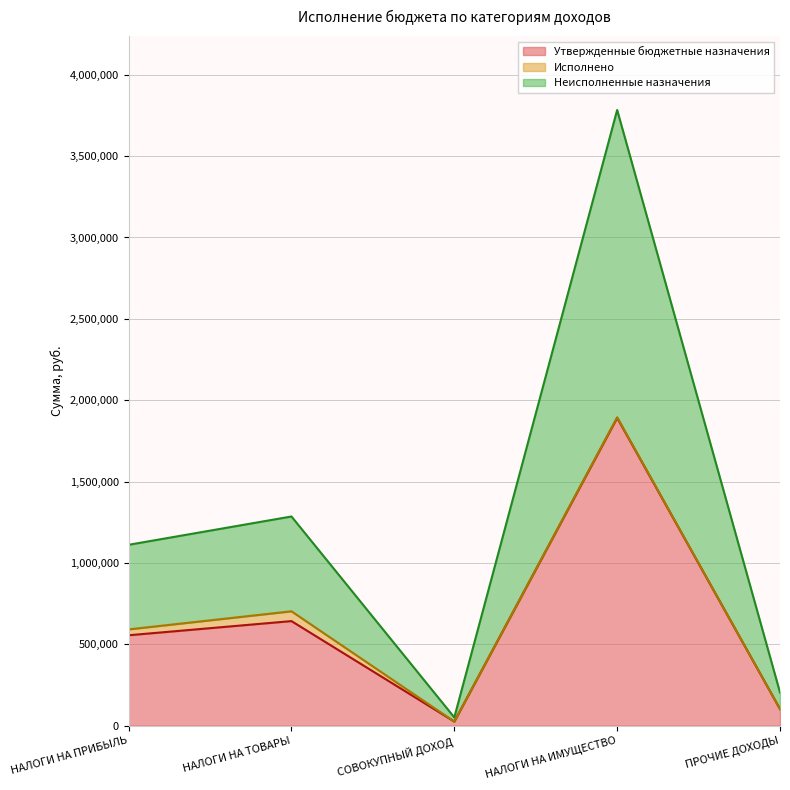

True or false: Утвержденные бюджетные назначения and Неисполненные назначения cross at least once.

False